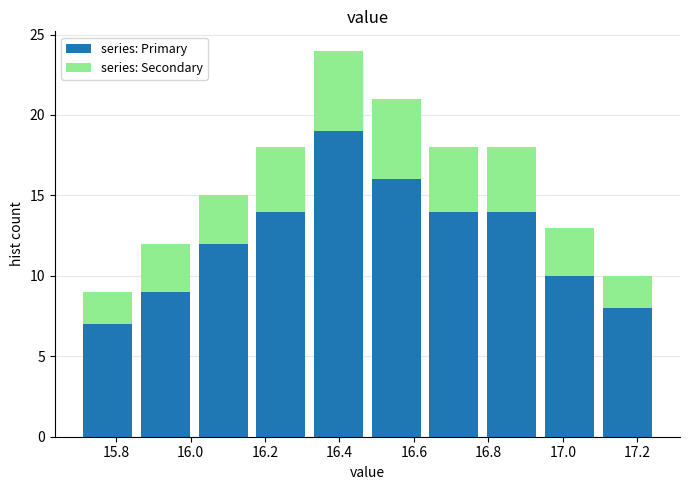

What is the total height of the stacked bar covering 16.475 to 16.630 on the x-axis? Neither the bar edges nor the heights are printed on the chart, so give them approximately, as read against the axes.

21